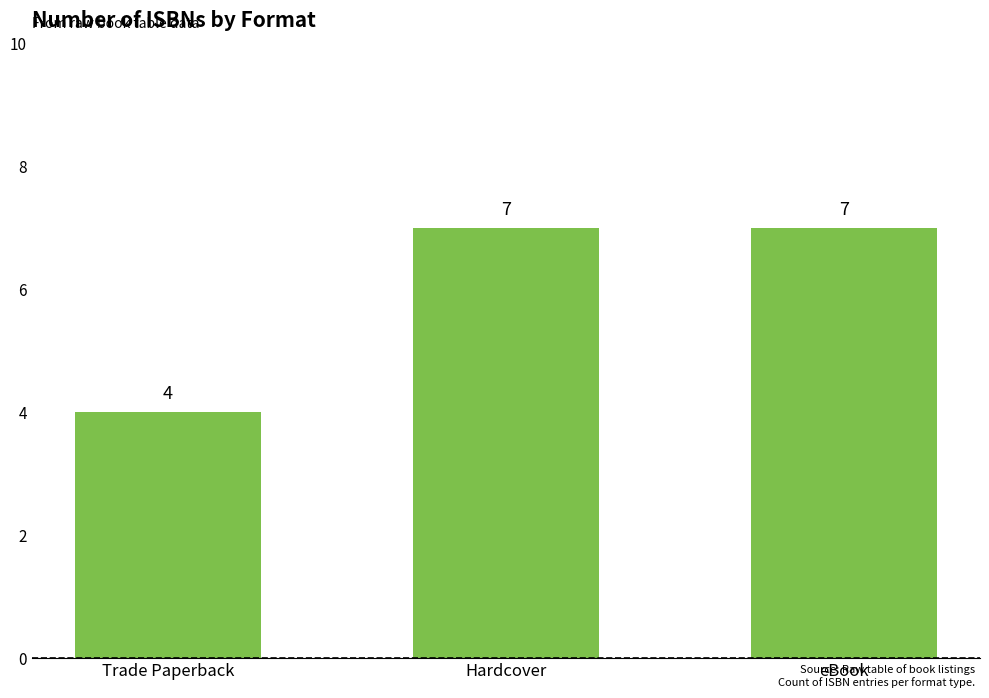

What is the change in value from Trade Paperback to Hardcover?

+3